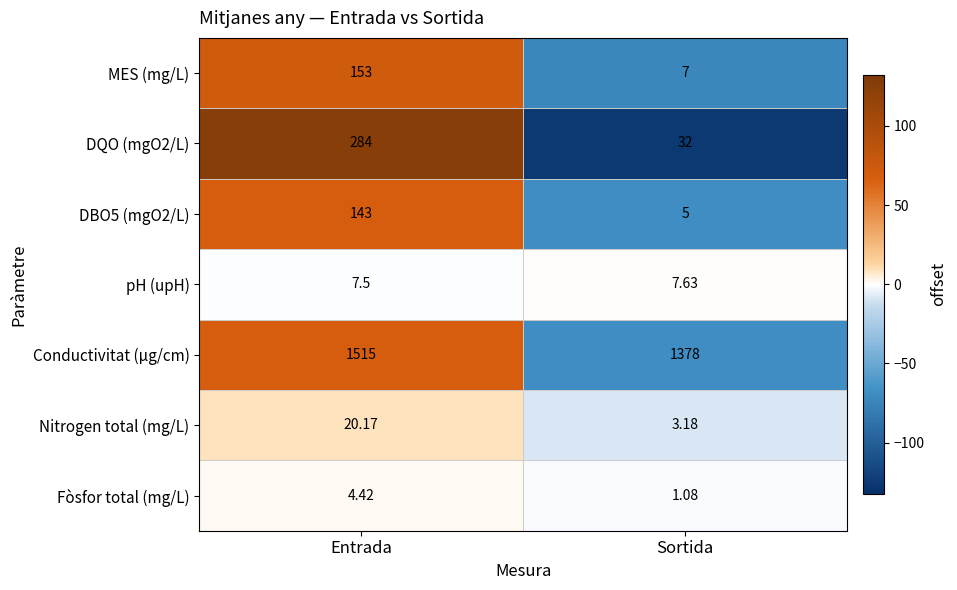

How many distinct data groups are displayed?

7